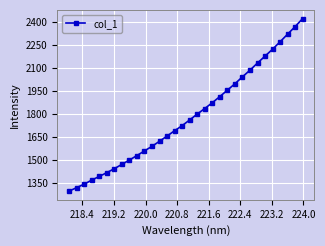

What is the difference between the maximum and minimum values?

1128.8